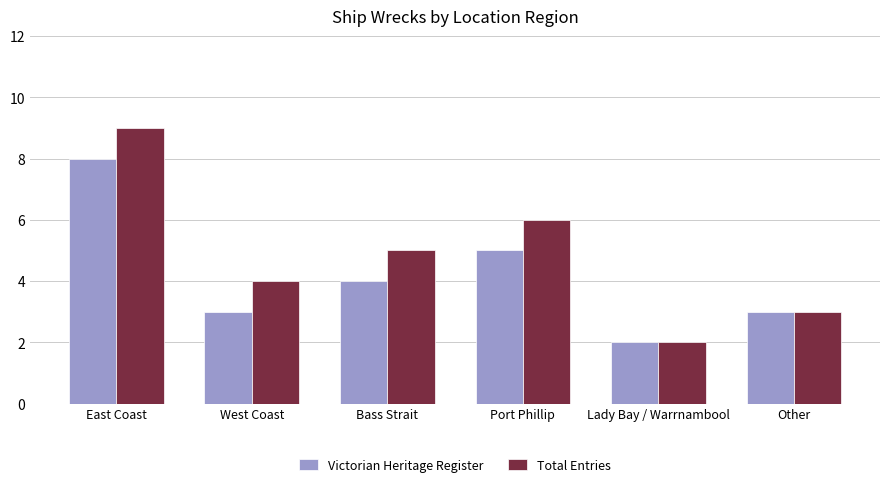

The value of Total Entries at Bass Strait is 7. True or false?

False